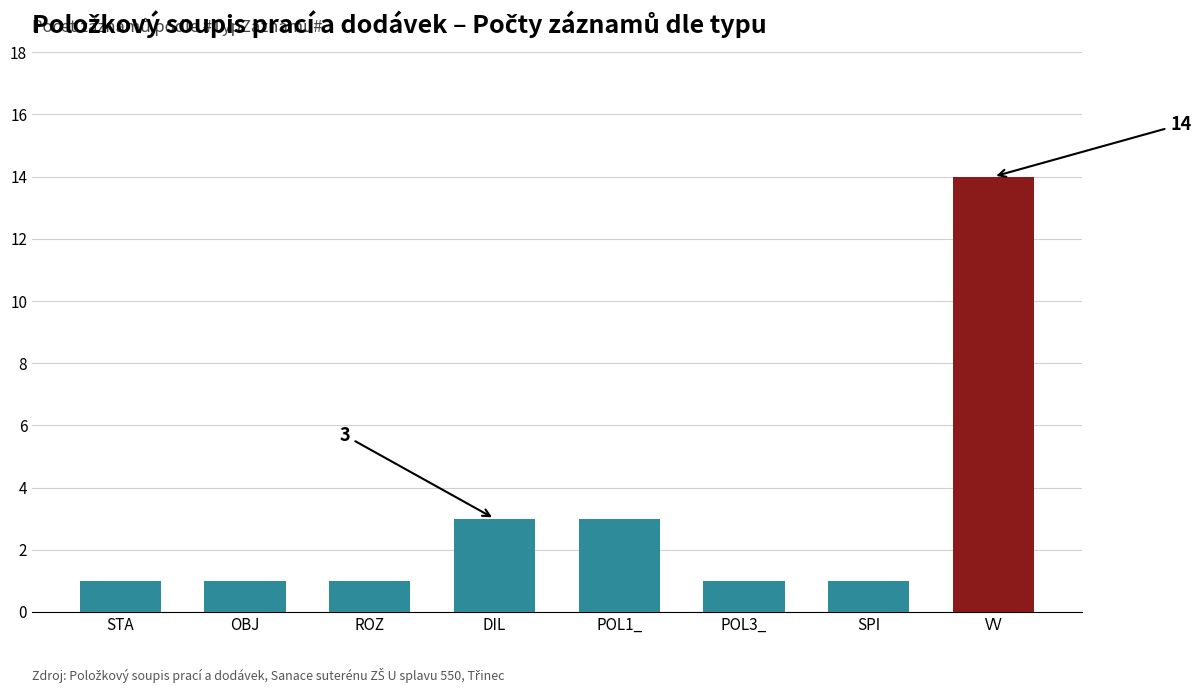

Does the chart contain stacked bars?

No